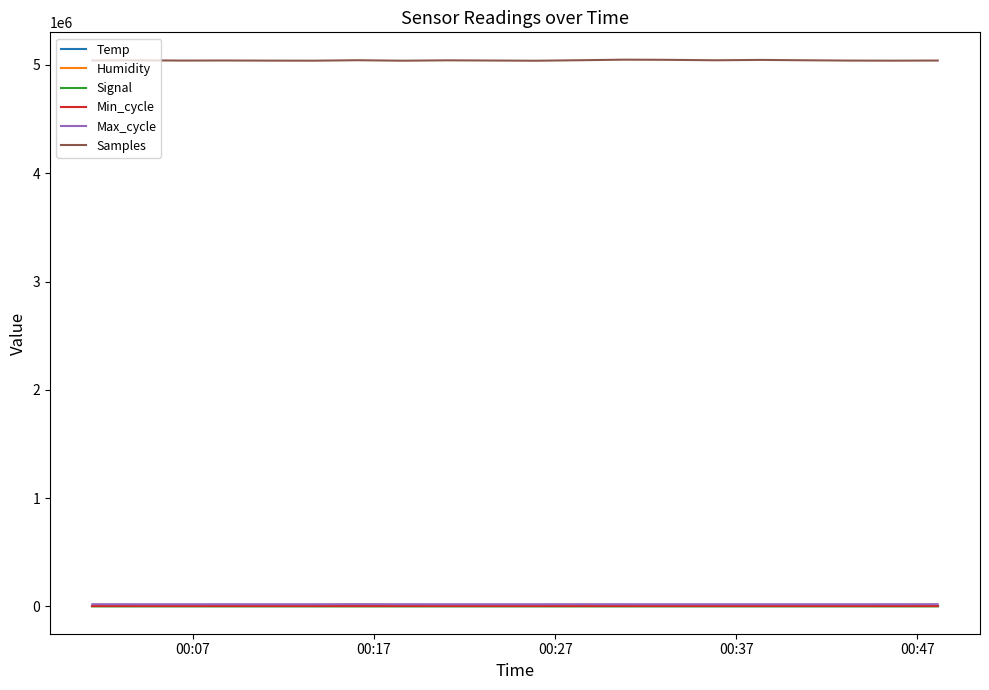

Which series has the largest total across all categories?

Samples